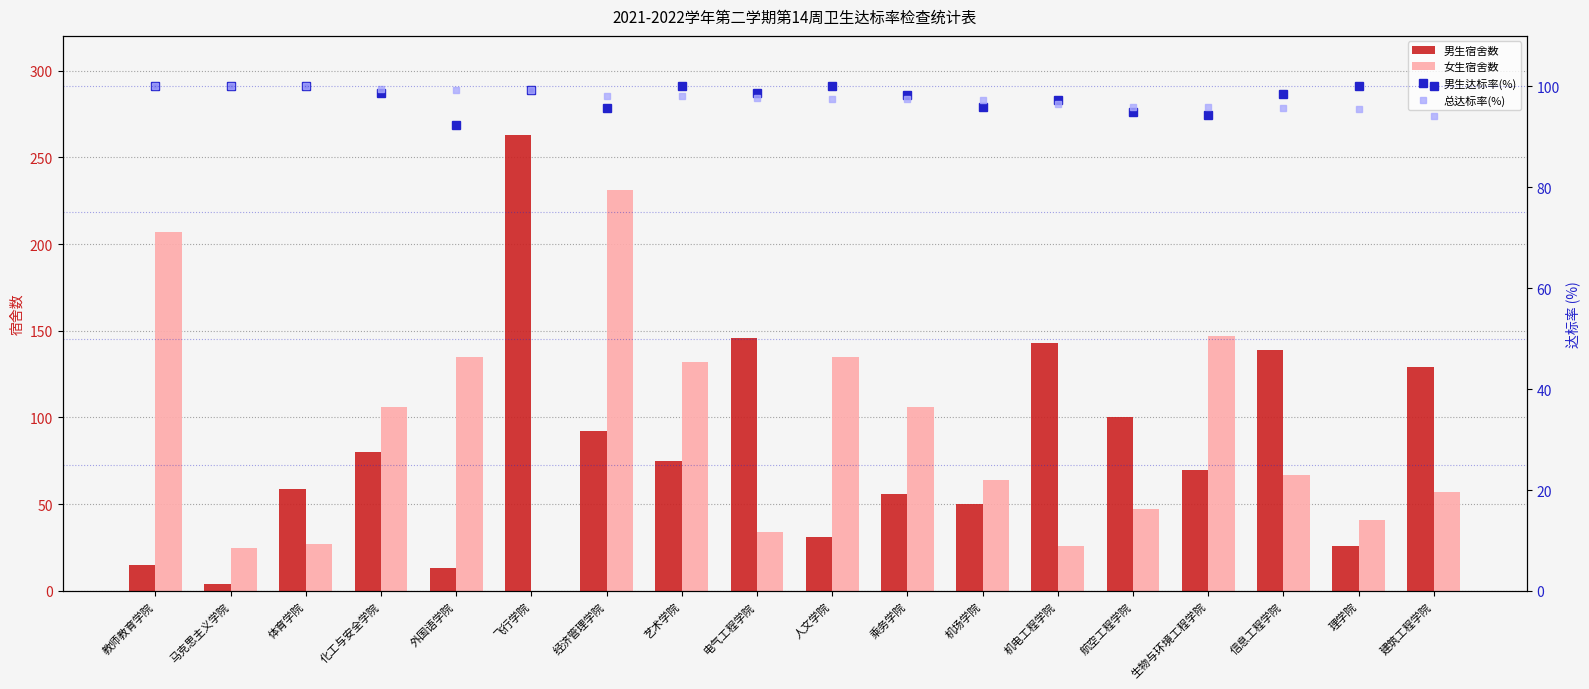

What is the value of the 总达标率(%) bar at the 7th from the left?

98.1